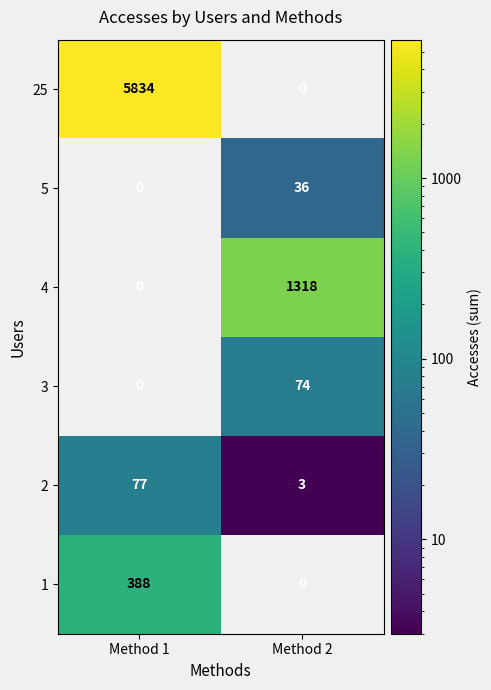

Which series has the largest range (max minus min)?

25